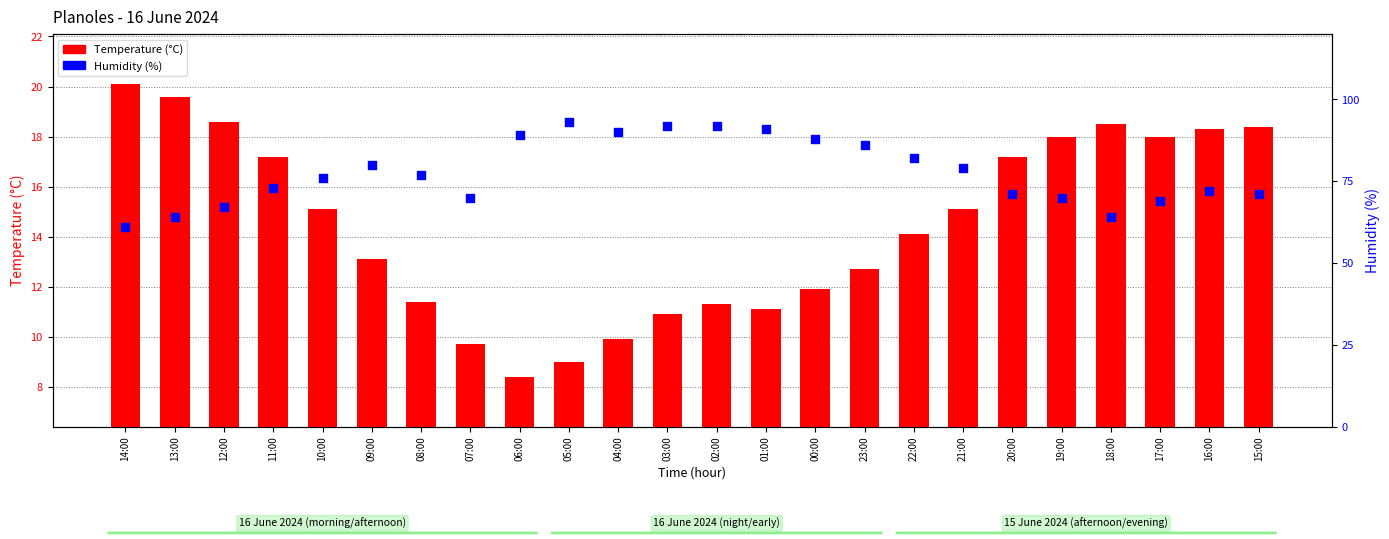

Which series reaches the maximum Y coordinate?

Humidity (%)